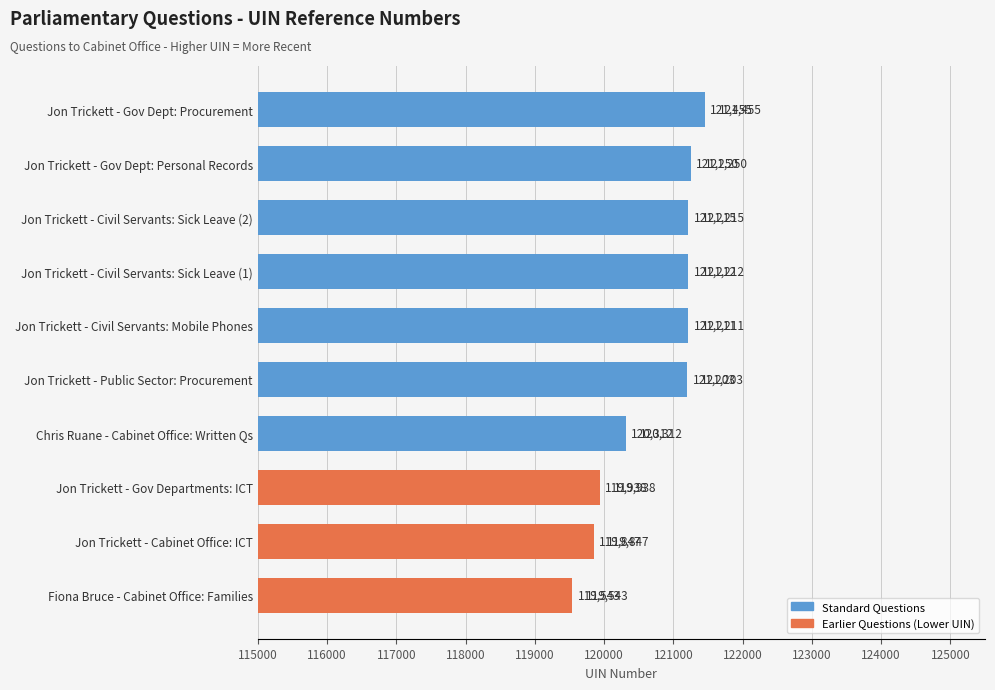

Read the value at Jon Trickett - Cabinet Office: ICT, to the nearest 100.

119800